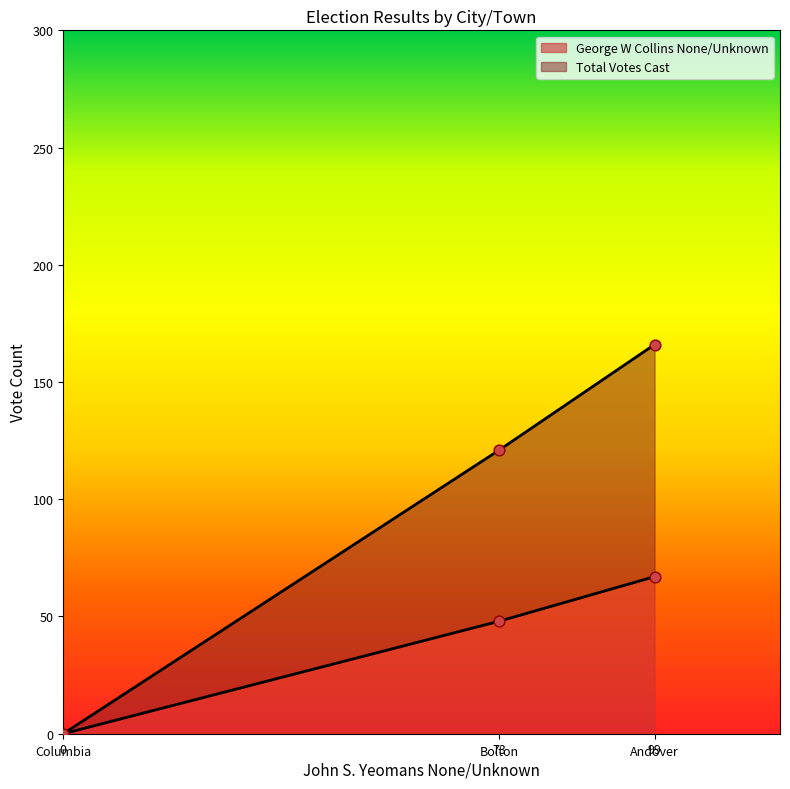

Which series reaches the maximum Y coordinate?

Total Votes Cast